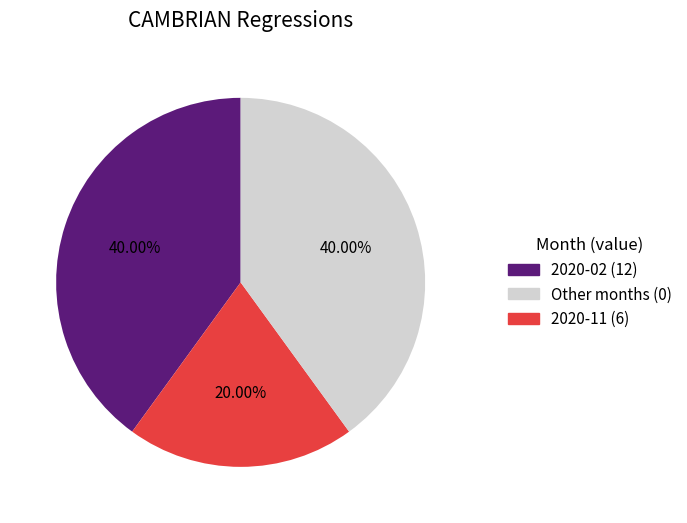

Is there a majority slice in this chart?

No